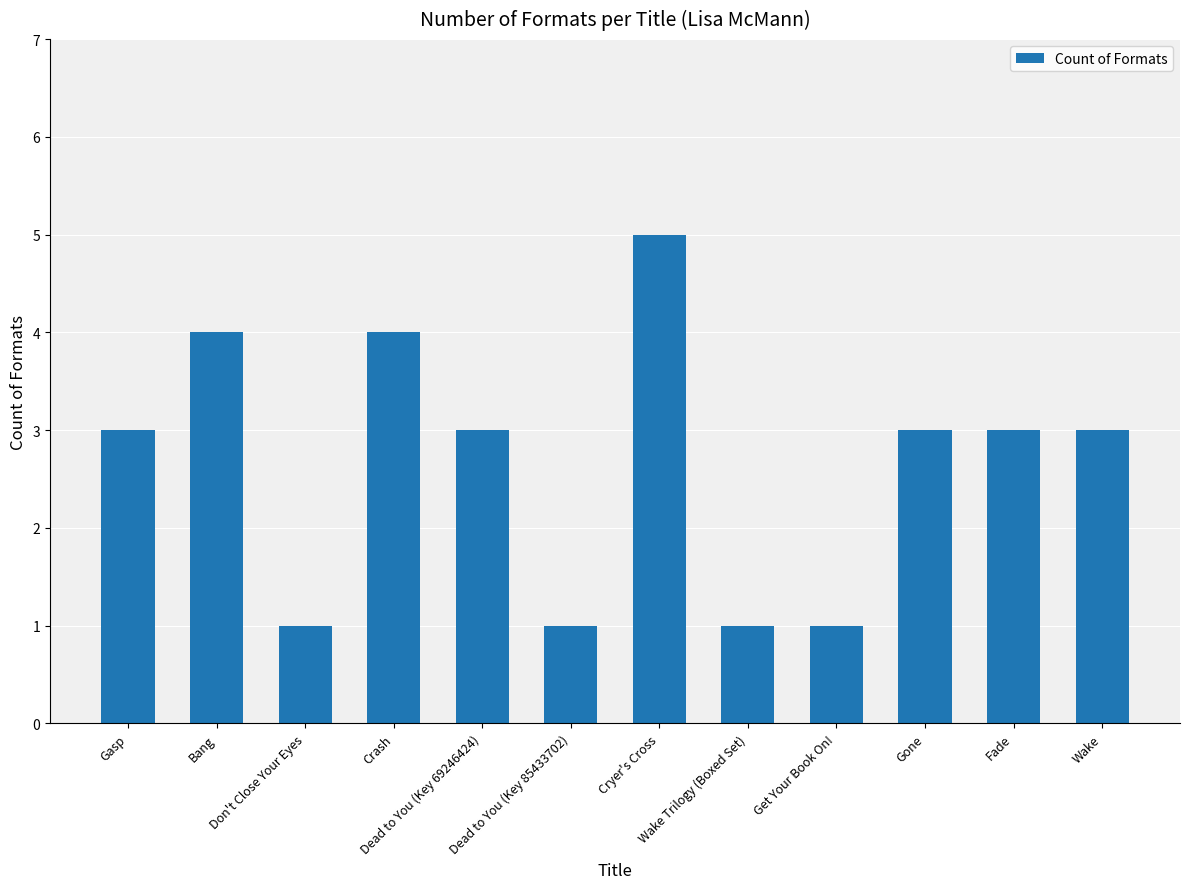

What is the difference between the maximum and minimum values?

4